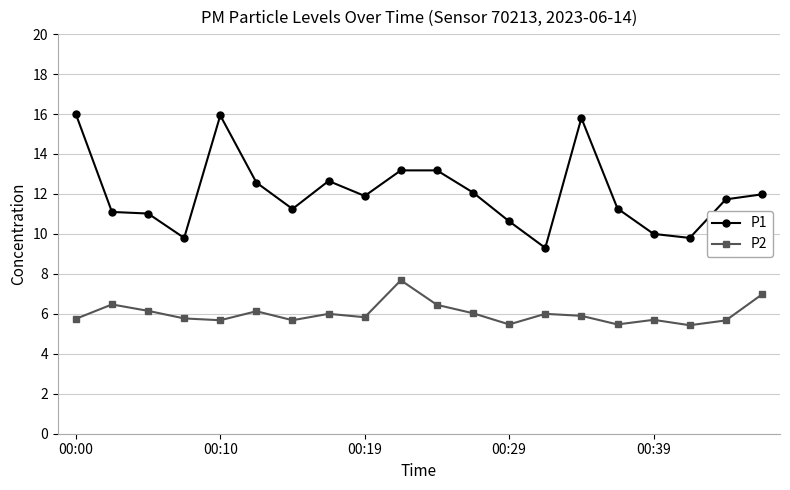

How many lines are shown in the chart?

2